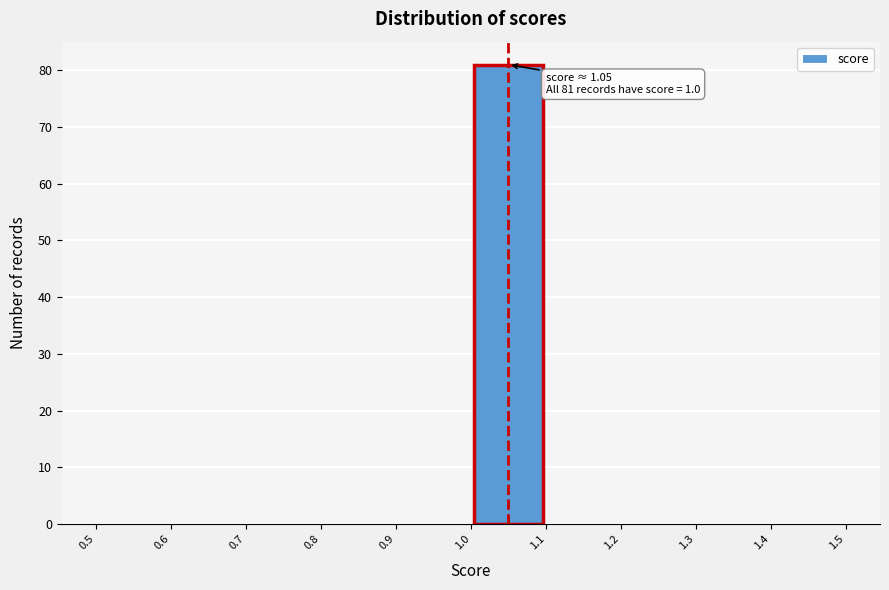

Over which range of the x-axis is the bar tallest?

1.0 to 1.1